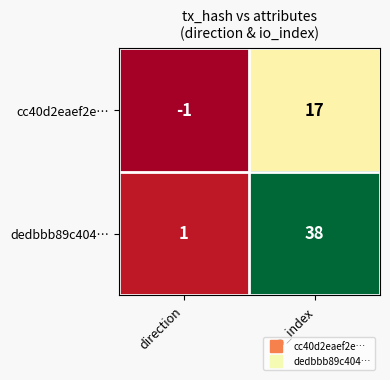

List the series in order of their peak value, lowest first.

cc40d2eaef2e…, dedbbb89c404…